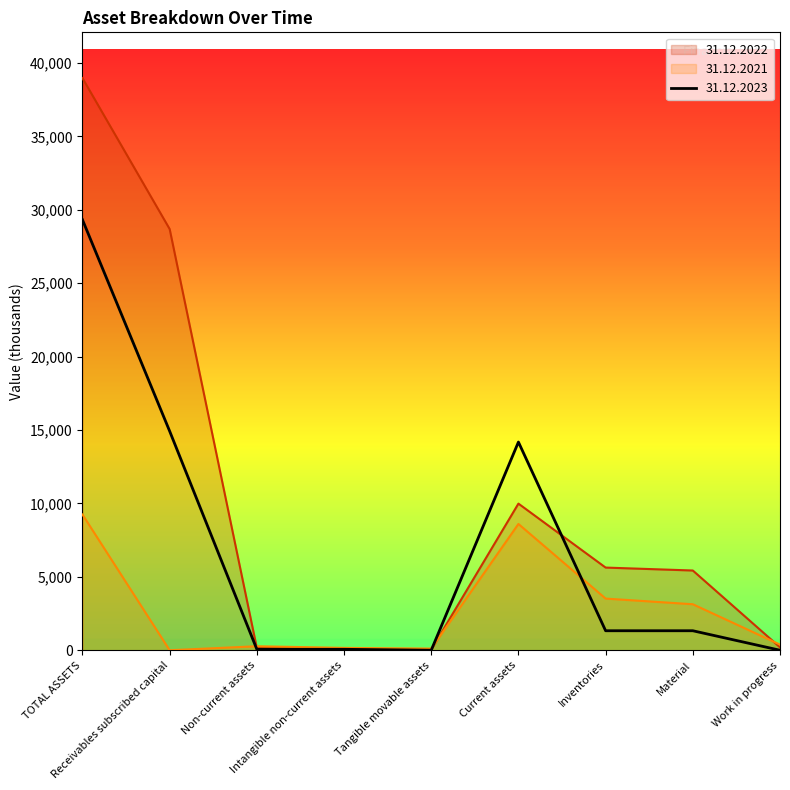

What is the total value across all series at Non-current assets?

485